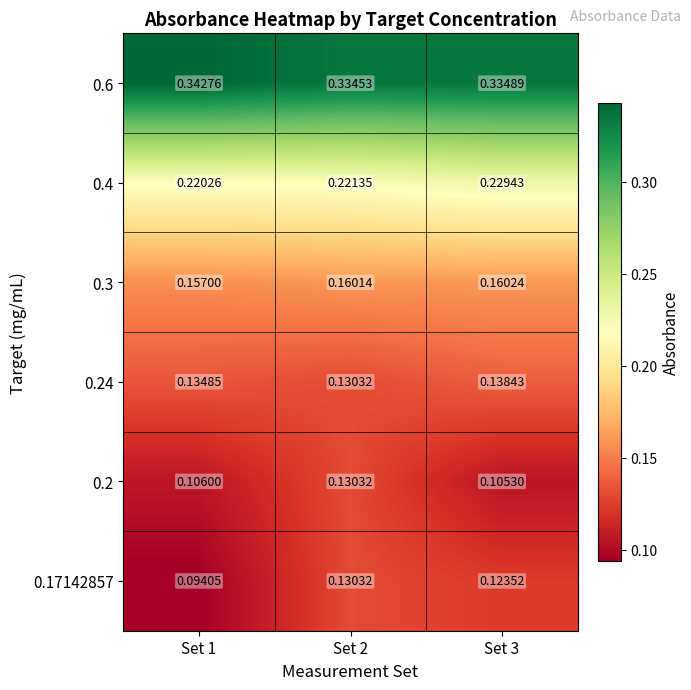

Is the value of 0.3 at Set 2 greater than the value of 0.6 at Set 3?

No